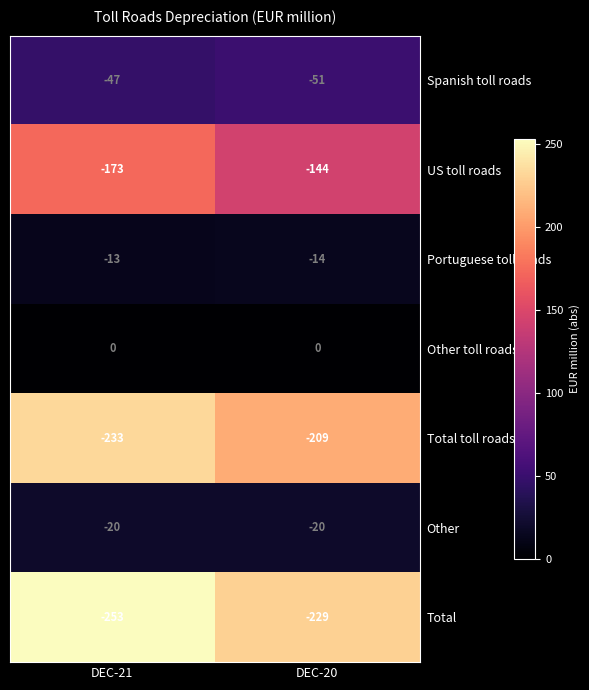

List the labels in order of Spanish toll roads value, smallest first.

DEC-20, DEC-21